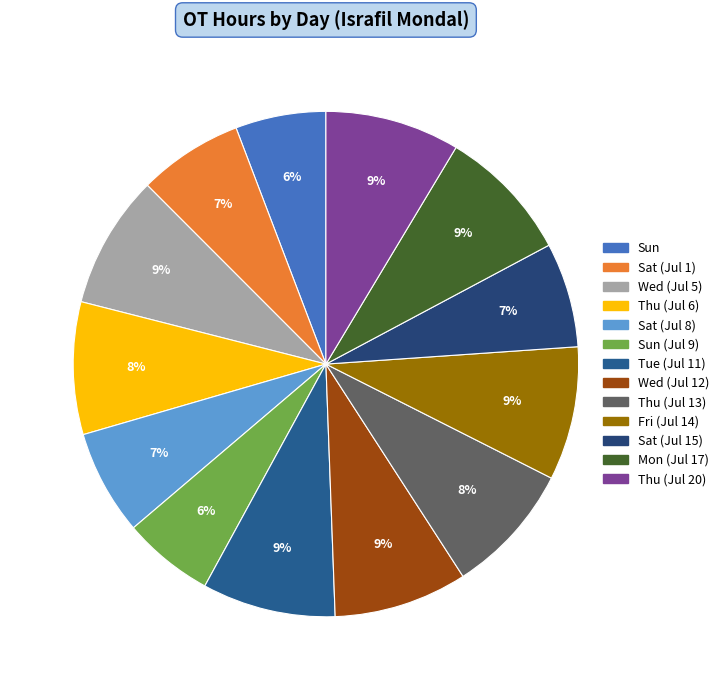

Count the number of slices in the pie.

13